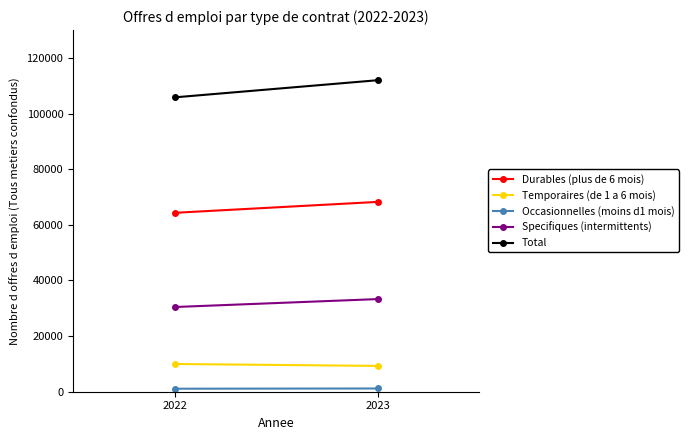

Which series changed the most between 2022 and 2023?

Total